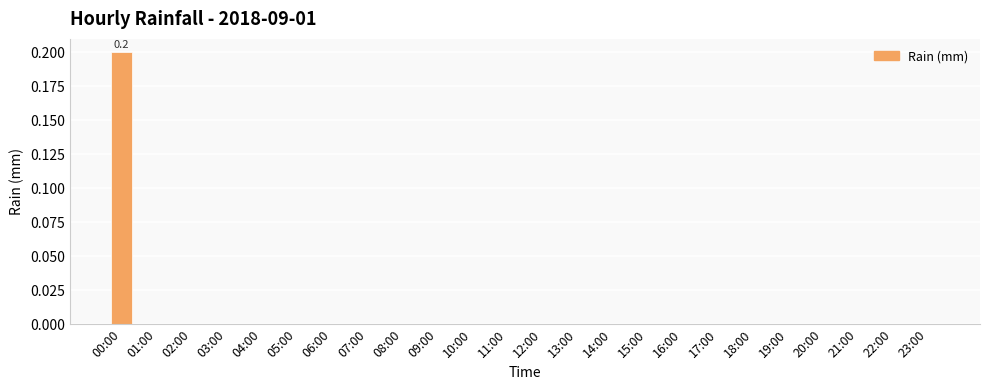

What is the sum of all values?

0.2